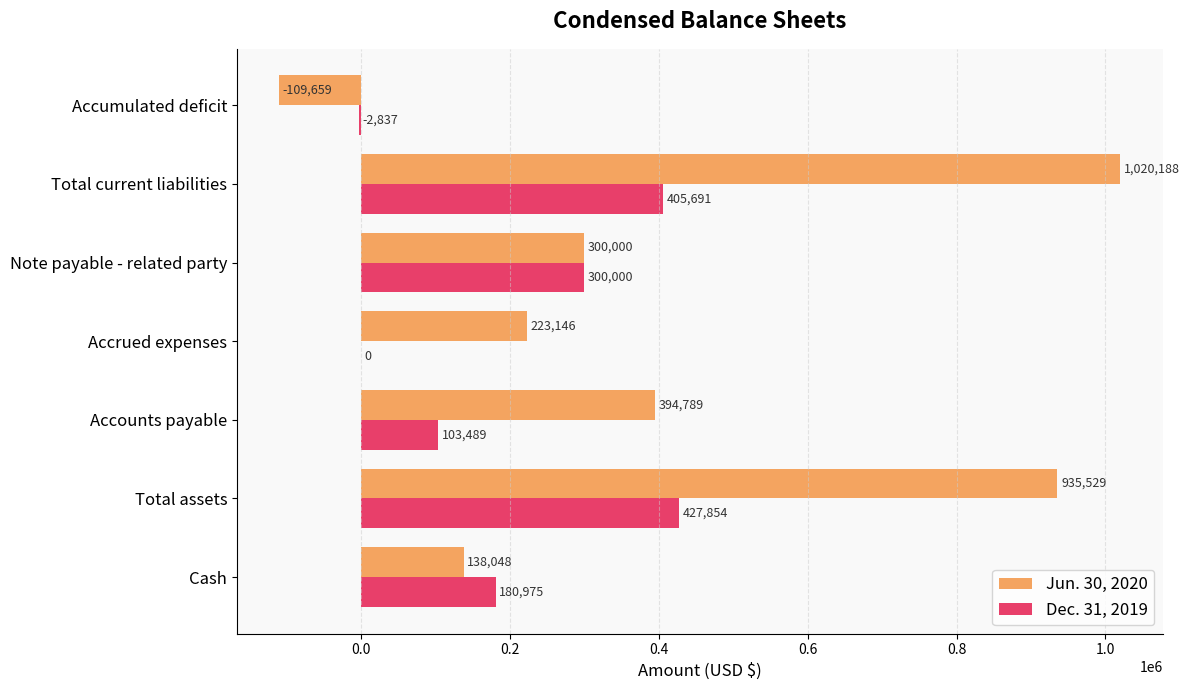

What is the sum of all Jun. 30, 2020 values?

2902041